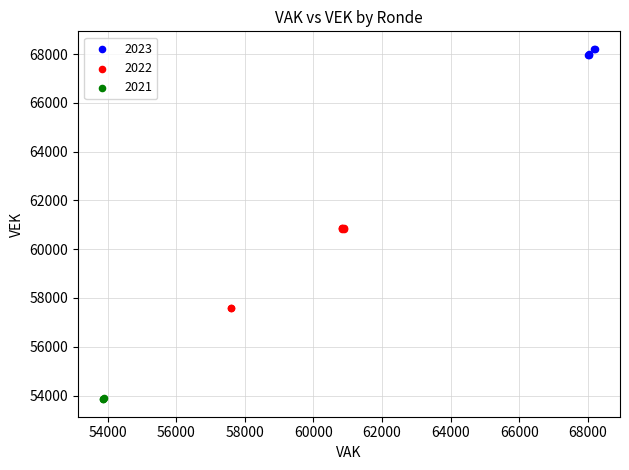

Which series reaches the minimum Y coordinate?

2021